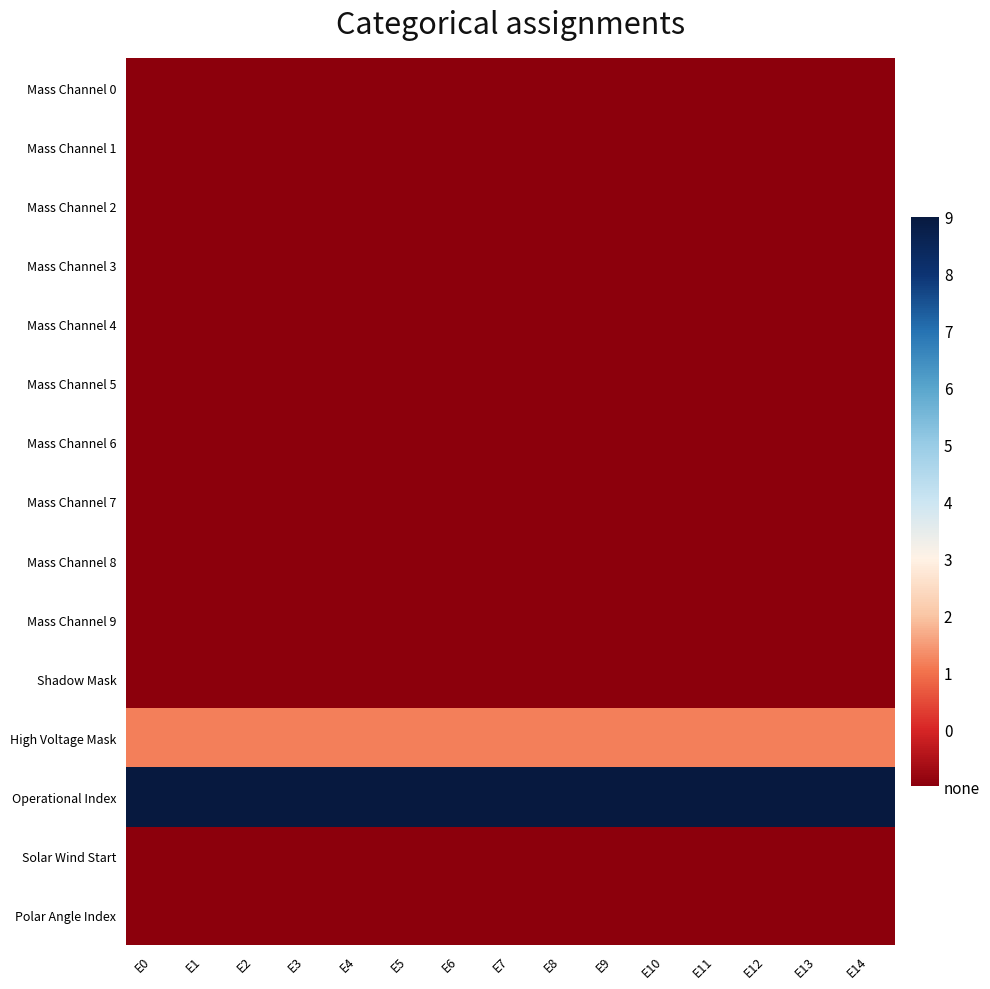

Reading left to right, transcribe all the data shown in this chart.

Mass Channel 0: E0=0.0	E1=0.0	E2=0.0	E3=0.0	E4=0.0	E5=0.0	E6=0.0	E7=0.0	E8=0.0	E9=0.0	E10=0.0	E11=0.0	E12=0.0	E13=0.0	E14=0.0
Mass Channel 1: E0=0.0	E1=0.0	E2=0.0	E3=0.0	E4=0.0	E5=0.0	E6=0.0	E7=0.0	E8=0.0	E9=0.0	E10=0.0	E11=0.0	E12=0.0	E13=0.0	E14=0.0
Mass Channel 2: E0=0.0	E1=0.0	E2=0.0	E3=0.0	E4=0.0	E5=0.0	E6=0.0	E7=0.0	E8=0.0	E9=0.0	E10=0.0	E11=0.0	E12=0.0	E13=0.0	E14=0.0
Mass Channel 3: E0=0.0	E1=0.0	E2=0.0	E3=0.0	E4=0.0	E5=0.0	E6=0.0	E7=0.0	E8=0.0	E9=0.0	E10=0.0	E11=0.0	E12=0.0	E13=0.0	E14=0.0
Mass Channel 4: E0=0.0	E1=0.0	E2=0.0	E3=0.0	E4=0.0	E5=0.0	E6=0.0	E7=0.0	E8=0.0	E9=0.0	E10=0.0	E11=0.0	E12=0.0	E13=0.0	E14=0.0
Mass Channel 5: E0=0.0	E1=0.0	E2=0.0	E3=0.0	E4=0.0	E5=0.0	E6=0.0	E7=0.0	E8=0.0	E9=0.0	E10=0.0	E11=0.0	E12=0.0	E13=0.0	E14=0.0
Mass Channel 6: E0=0.0	E1=0.0	E2=0.0	E3=0.0	E4=0.0	E5=0.0	E6=0.0	E7=0.0	E8=0.0	E9=0.0	E10=0.0	E11=0.0	E12=0.0	E13=0.0	E14=0.0
Mass Channel 7: E0=0.0	E1=0.0	E2=0.0	E3=0.0	E4=0.0	E5=0.0	E6=0.0	E7=0.0	E8=0.0	E9=0.0	E10=0.0	E11=0.0	E12=0.0	E13=0.0	E14=0.0
Mass Channel 8: E0=0.0	E1=0.0	E2=0.0	E3=0.0	E4=0.0	E5=0.0	E6=0.0	E7=0.0	E8=0.0	E9=0.0	E10=0.0	E11=0.0	E12=0.0	E13=0.0	E14=0.0
Mass Channel 9: E0=0.0	E1=0.0	E2=0.0	E3=0.0	E4=0.0	E5=0.0	E6=0.0	E7=0.0	E8=0.0	E9=0.0	E10=0.0	E11=0.0	E12=0.0	E13=0.0	E14=0.0
Shadow Mask: E0=0.0	E1=0.0	E2=0.0	E3=0.0	E4=0.0	E5=0.0	E6=0.0	E7=0.0	E8=0.0	E9=0.0	E10=0.0	E11=0.0	E12=0.0	E13=0.0	E14=0.0
High Voltage Mask: E0=0.7	E1=0.7	E2=0.7	E3=0.7	E4=0.7	E5=0.7	E6=0.7	E7=0.7	E8=0.7	E9=0.7	E10=0.7	E11=0.7	E12=0.7	E13=0.7	E14=0.7
Operational Index: E0=3.2	E1=3.2	E2=3.2	E3=3.2	E4=3.2	E5=3.2	E6=3.2	E7=3.2	E8=3.2	E9=3.2	E10=3.2	E11=3.2	E12=3.2	E13=3.2	E14=3.2
Solar Wind Start: E0=0.0	E1=0.0	E2=0.0	E3=0.0	E4=0.0	E5=0.0	E6=0.0	E7=0.0	E8=0.0	E9=0.0	E10=0.0	E11=0.0	E12=0.0	E13=0.0	E14=0.0
Polar Angle Index: E0=0.0	E1=0.0	E2=0.0	E3=0.0	E4=0.0	E5=0.0	E6=0.0	E7=0.0	E8=0.0	E9=0.0	E10=0.0	E11=0.0	E12=0.0	E13=0.0	E14=0.0